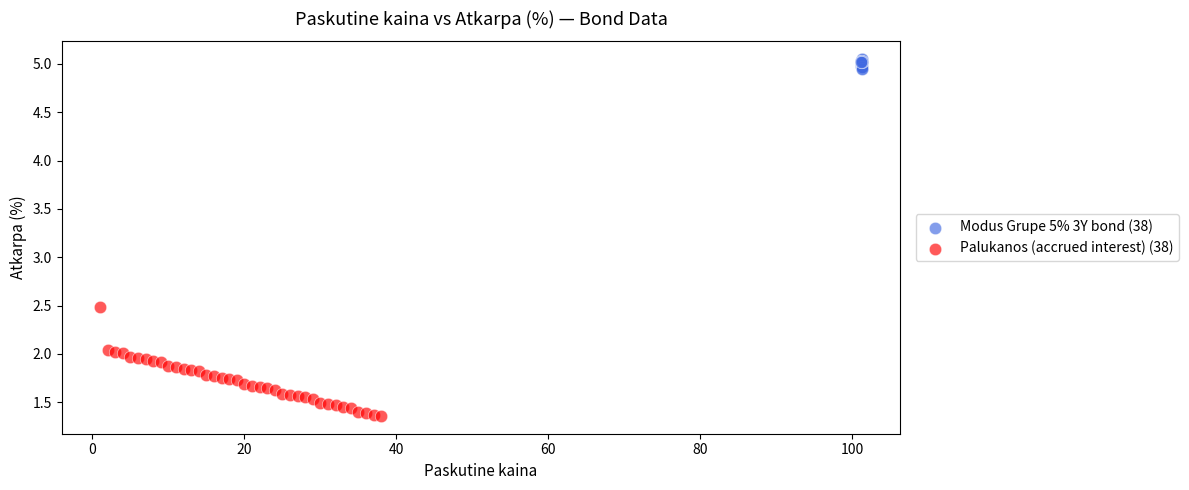

Which series reaches the minimum Y coordinate?

Palukanos (accrued interest) (38)